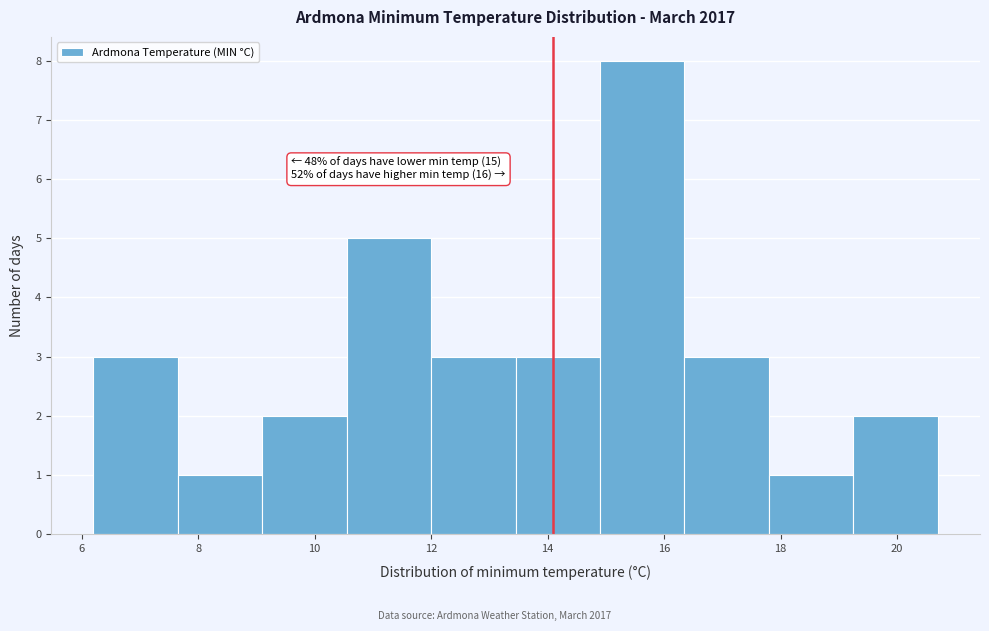

Over which range of the x-axis is the bar tallest?

14.90 to 16.35